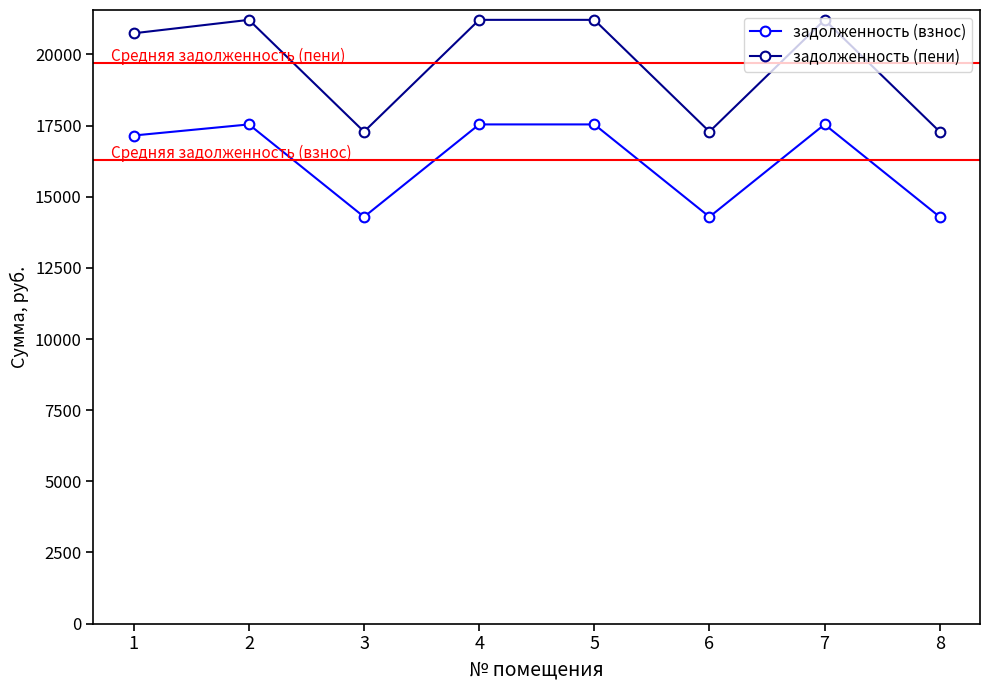

What is the maximum value shown in the chart?

21215.5